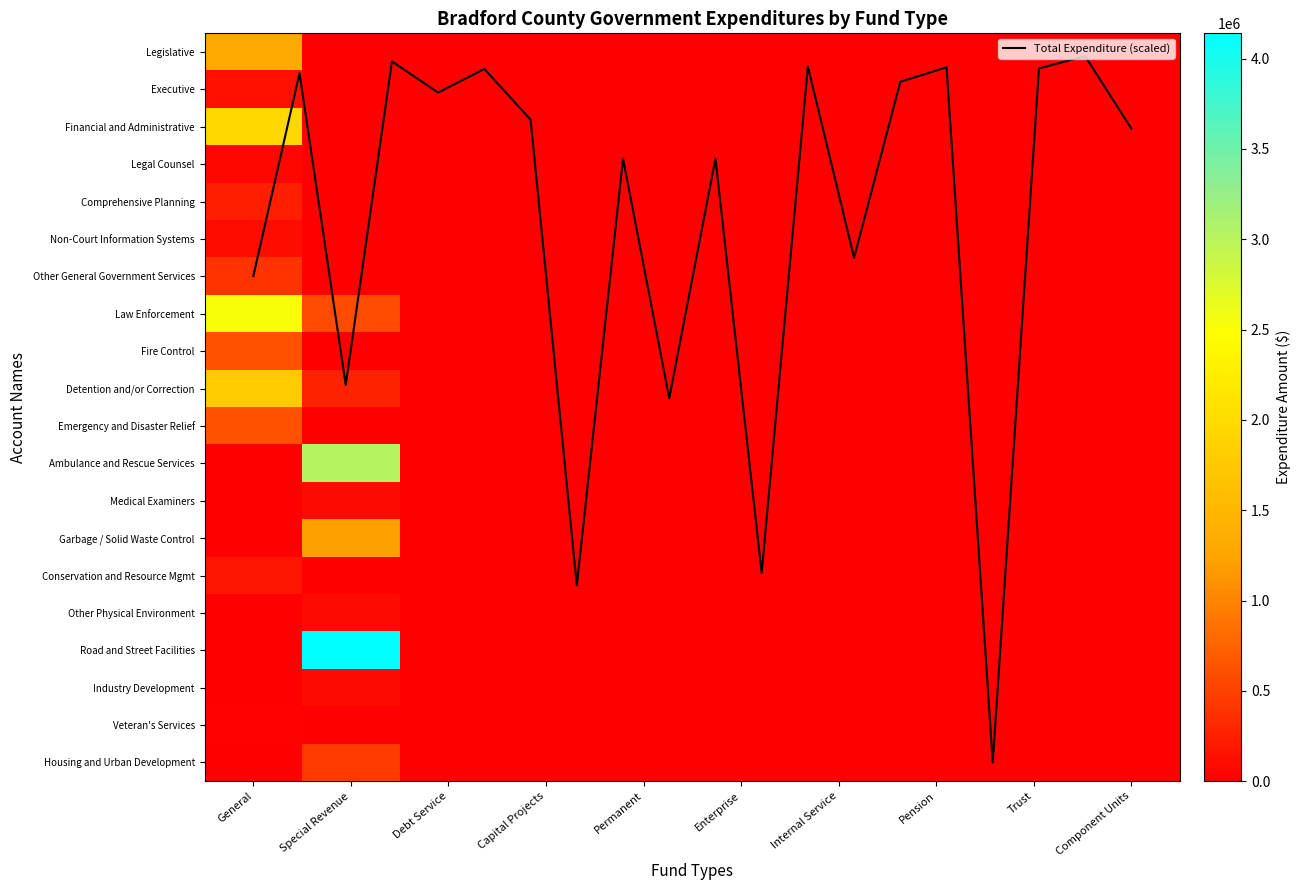

Rank the series at Debt Service from lowest to highest value.

Legislative, Executive, Financial and Administrative, Legal Counsel, Comprehensive Planning, Non-Court Information Systems, Other General Government Services, Law Enforcement, Fire Control, Detention and/or Correction, Emergency and Disaster Relief, Ambulance and Rescue Services, Medical Examiners, Garbage / Solid Waste Control, Conservation and Resource Mgmt, Other Physical Environment, Road and Street Facilities, Industry Development, Veteran's Services, Housing and Urban Development